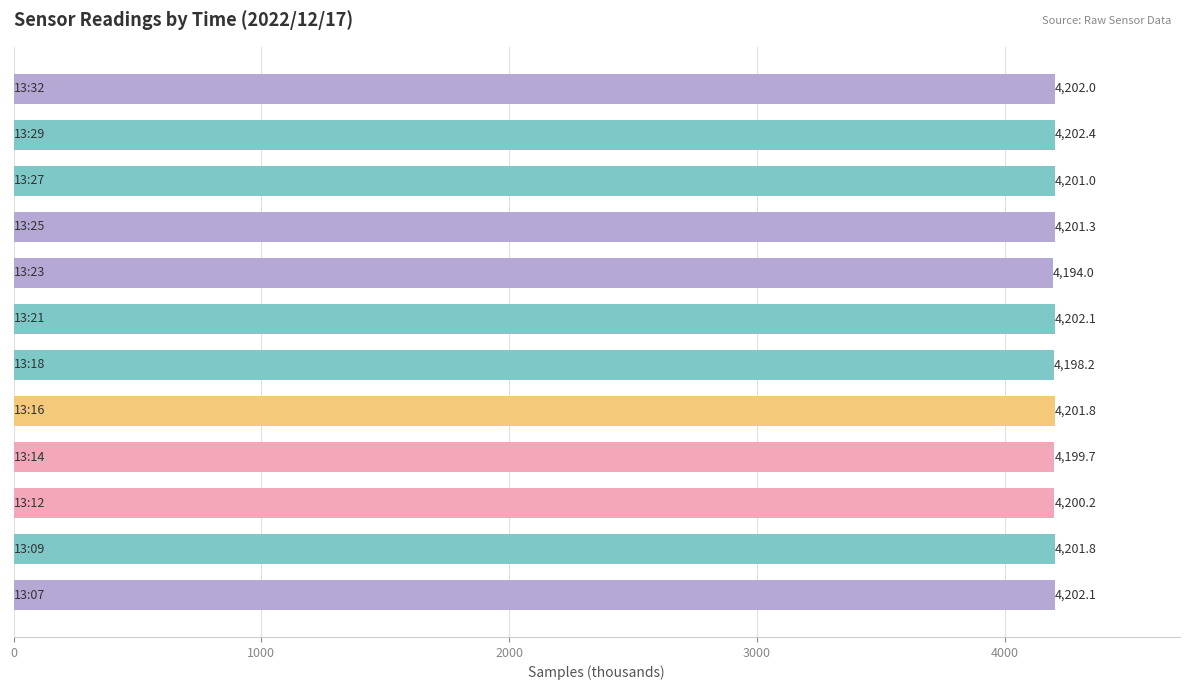

Reading bottom to top, extract all data points from this chart.

4202.1	4201.8	4200.2	4199.7	4201.8	4198.2	4202.1	4194.0	4201.3	4201.0	4202.4	4202.0